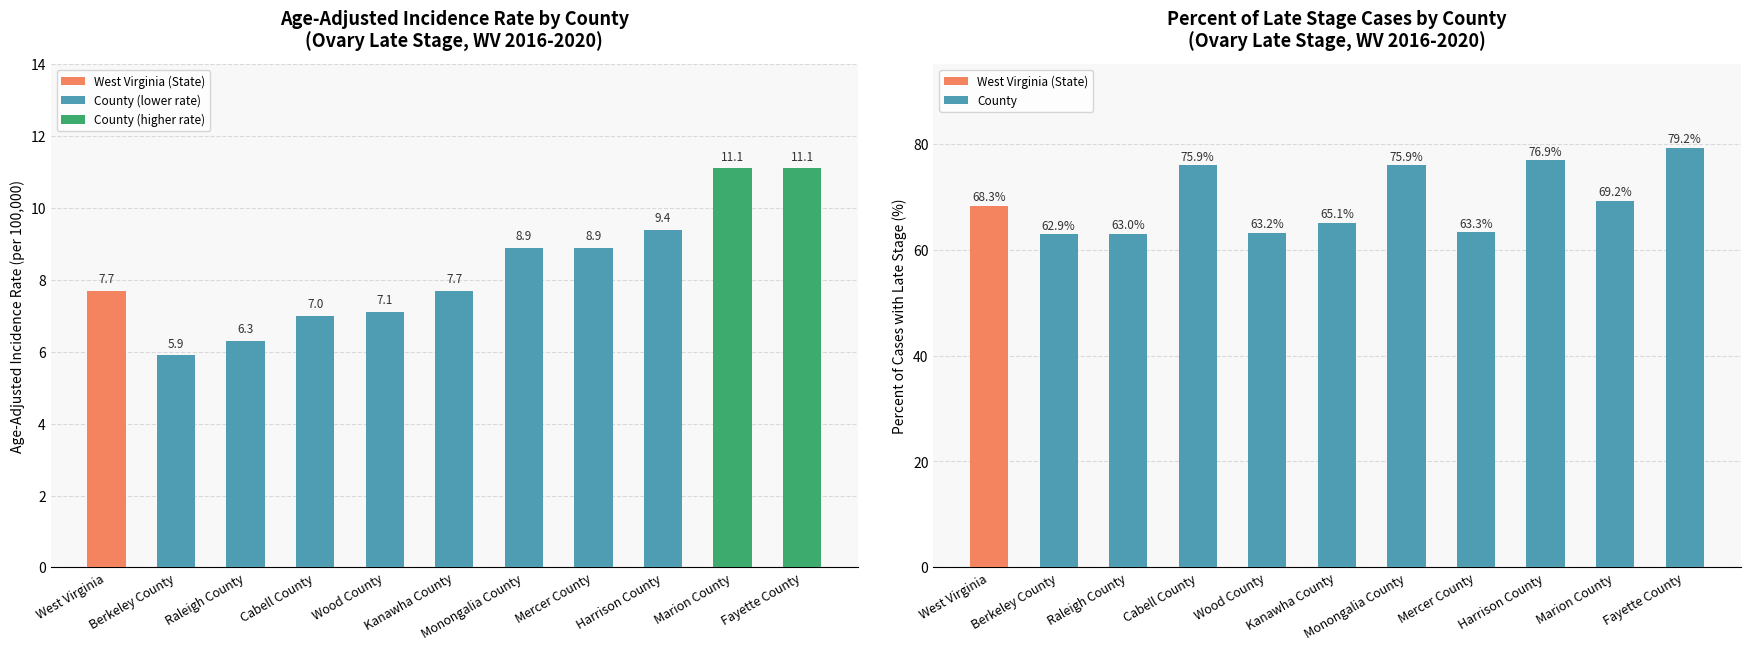

What is the label of the 5th bar from the right?

Monongalia County